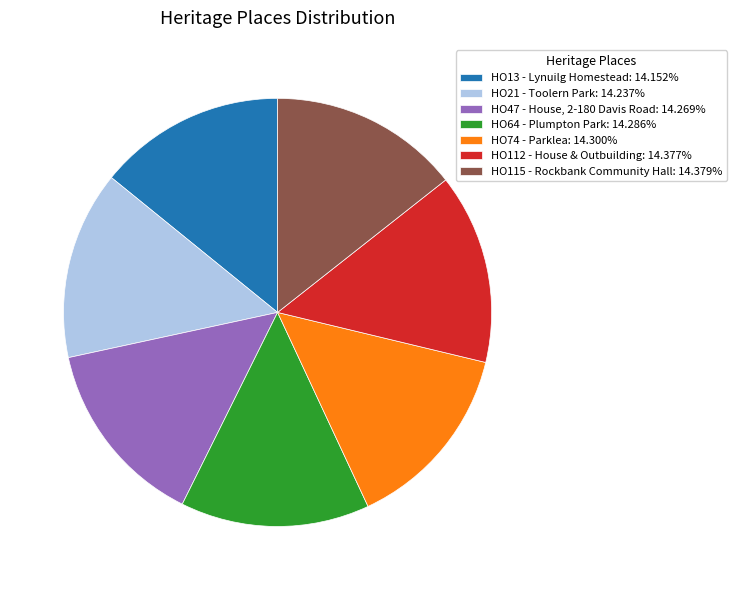

Combined, do HO115 - Rockbank Community Hall and HO47 - House, 2-180 Davis Road account for over 50%?

No